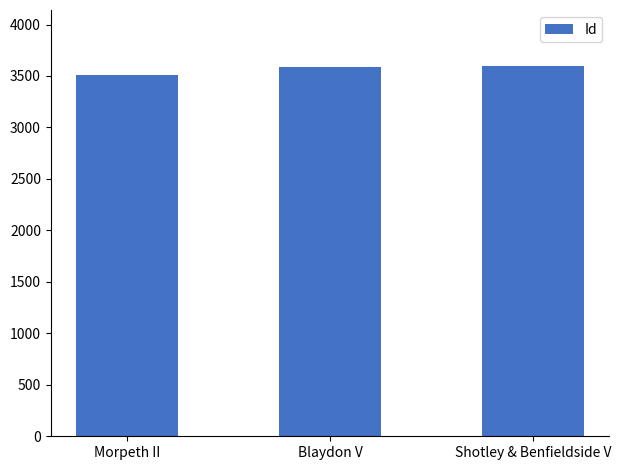

Are the bars horizontal?

No